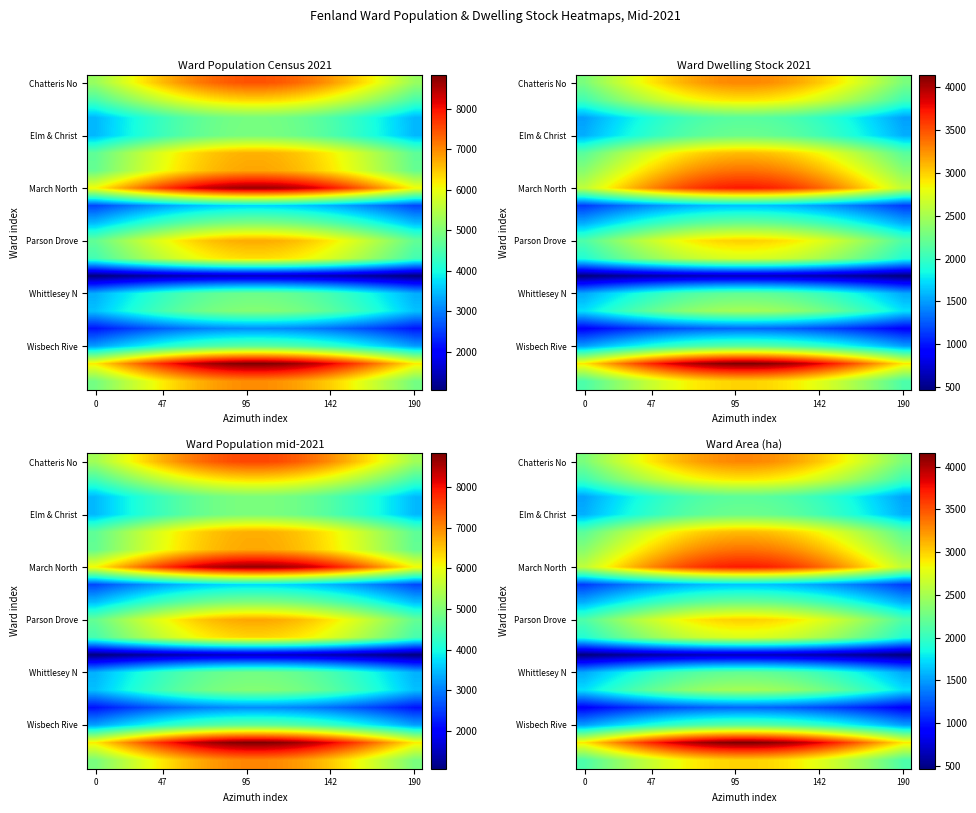

What is the difference between the maximum and minimum values in the Wisbech Rive series?

642.8